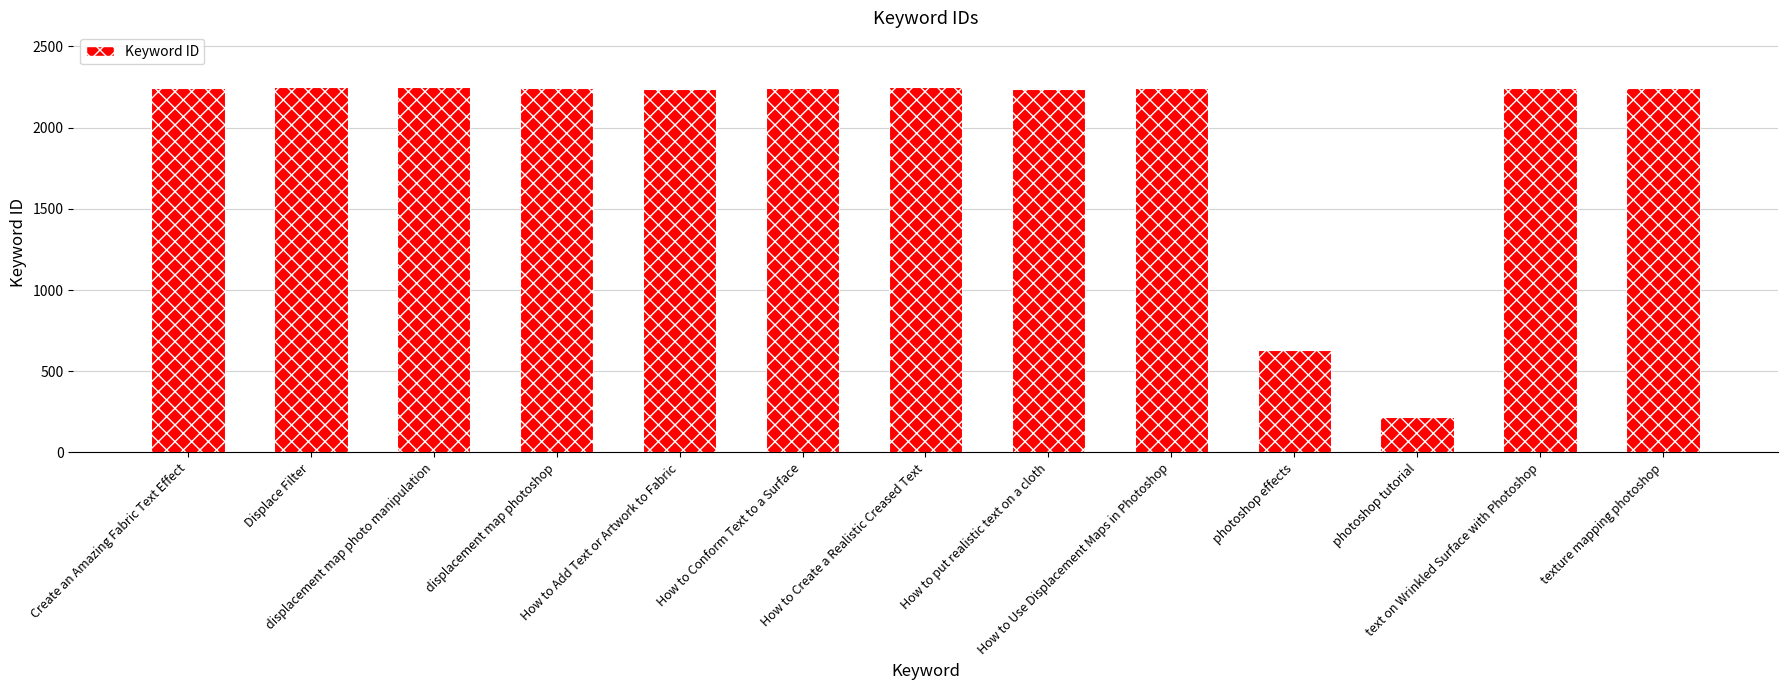

What is the value of the 3rd bar from the left?

2248